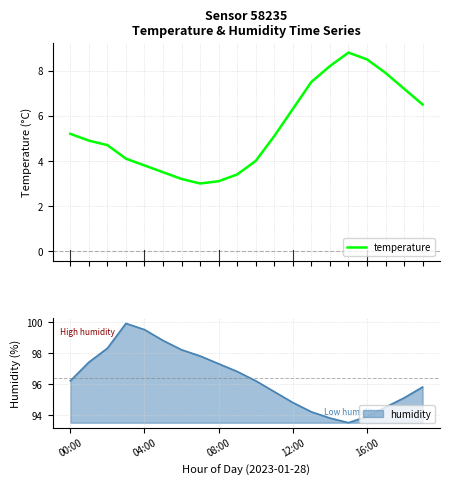

How many lines are shown in the chart?

1